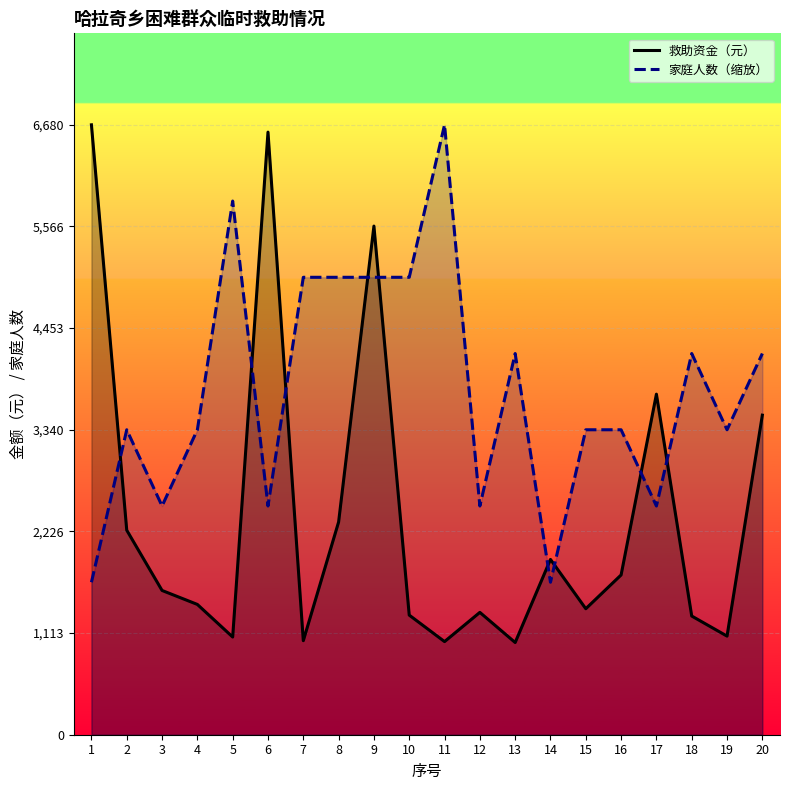

What is the sum of the 救助资金（元） values at 16 and 6?

8350